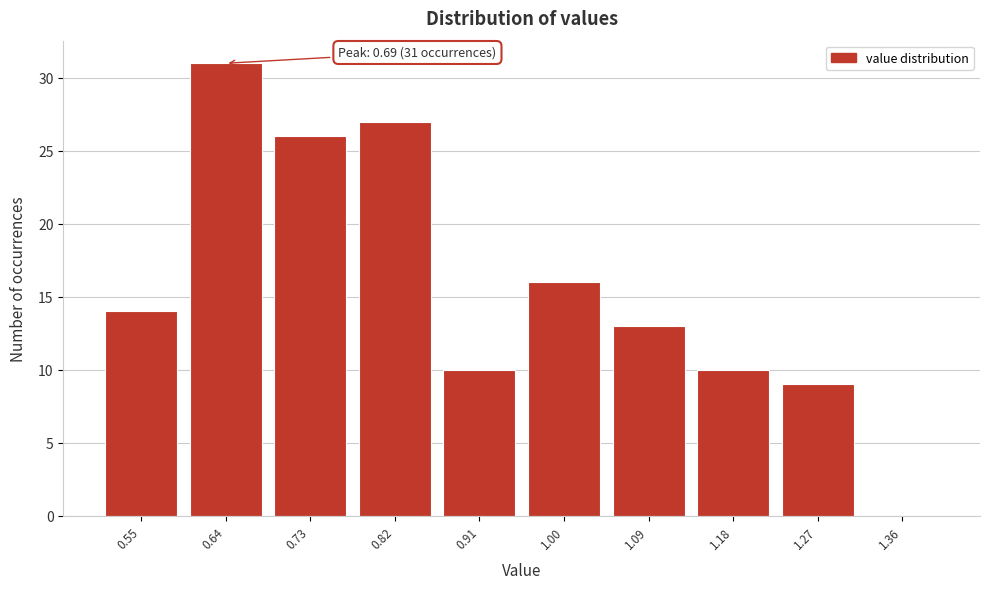

Reading right to left, what are all the values shown in this chart?

1.36=0	1.27=9	1.18=10	1.09=13	1.00=16	0.91=10	0.82=27	0.73=26	0.64=31	0.55=14